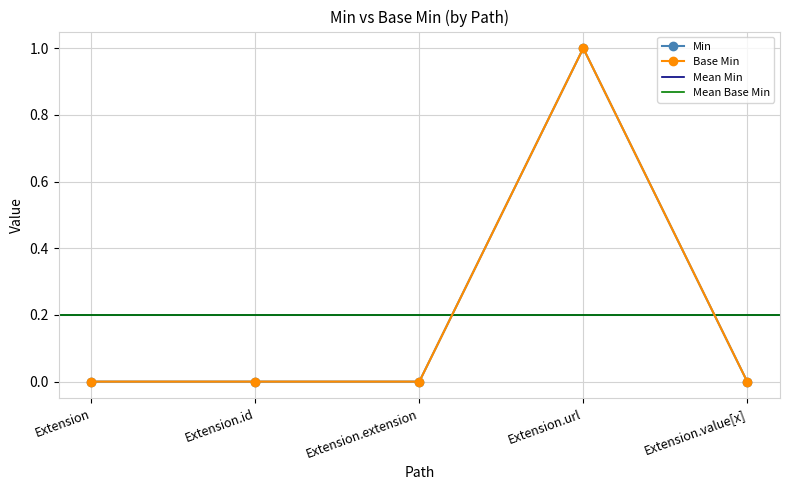

At which category does the chart reach its minimum across all series?

Extension